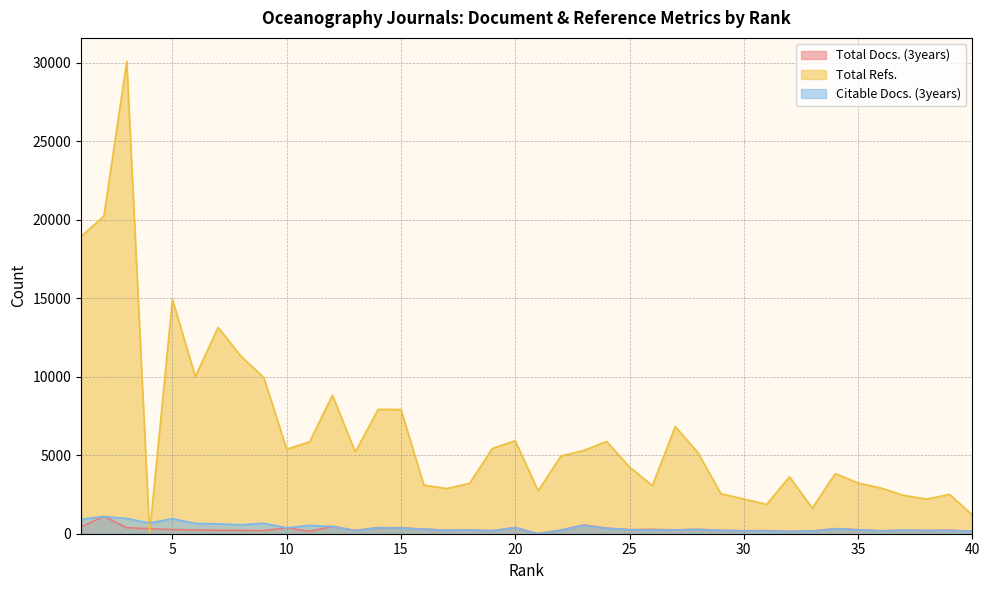

Which category has the highest value in the Total Refs. series?

3